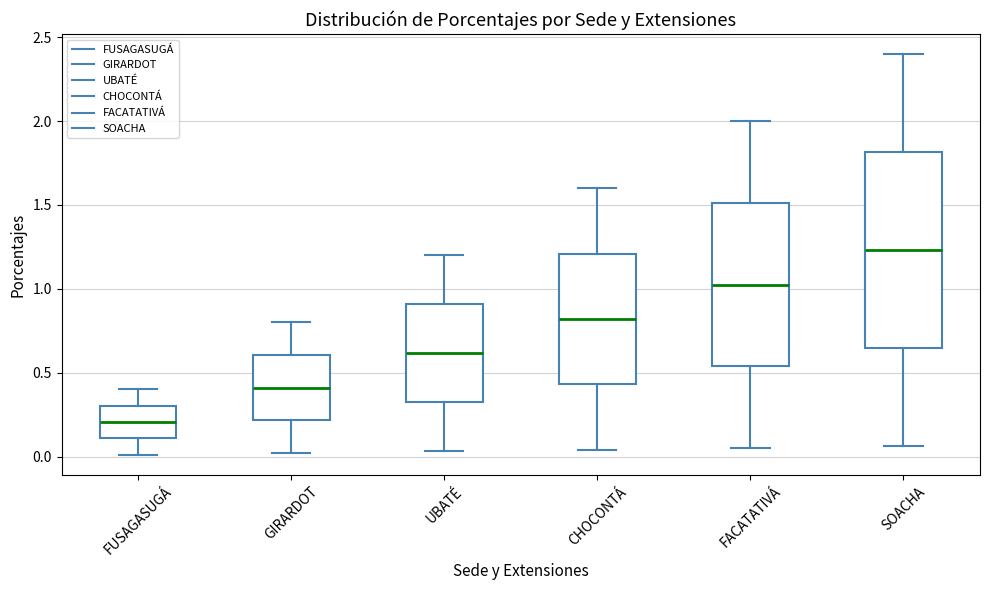

Where does the median line of the box for FACATATIVÁ sit on the y-axis? The values are not printed on the chart, so give them approximately, as read against the axis.

1.05